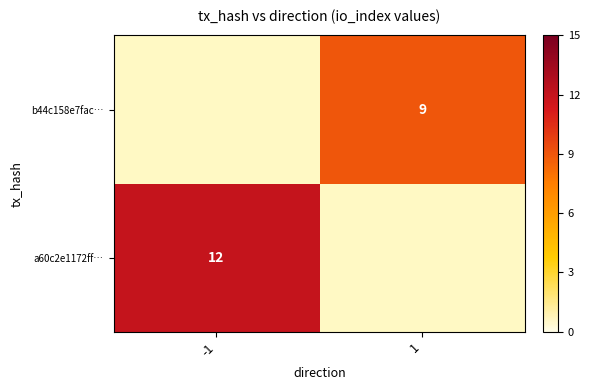

Which category has the lowest value across all series?

1